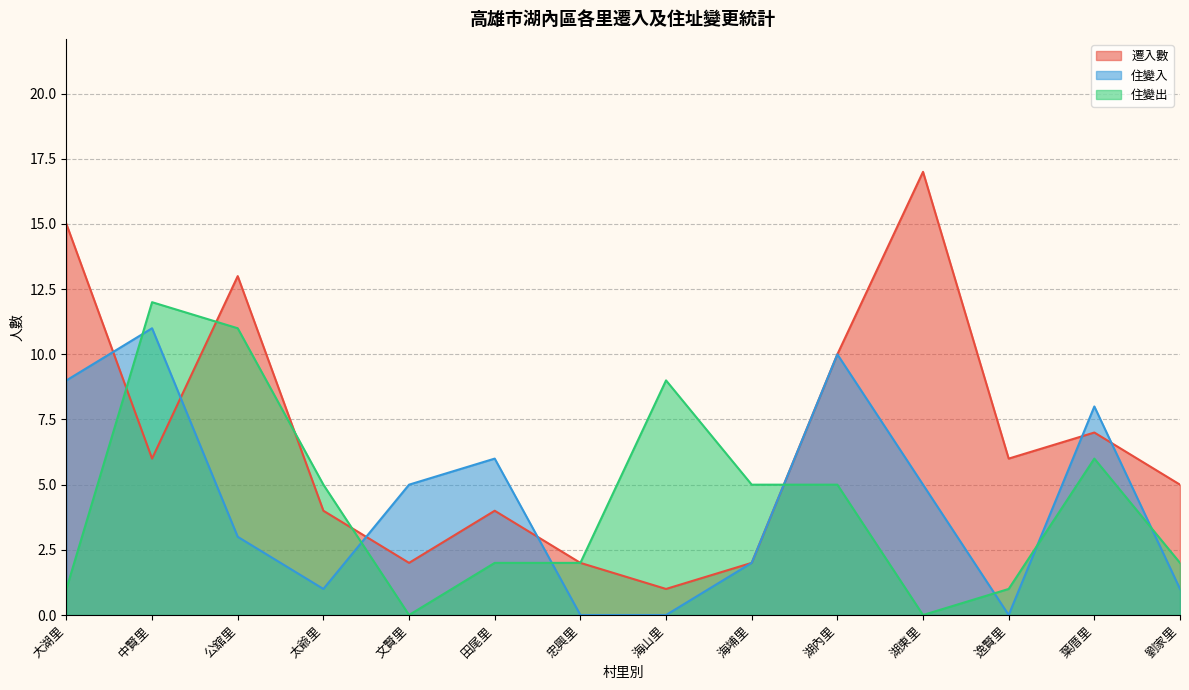

Which series has the largest total across all categories?

遷入數